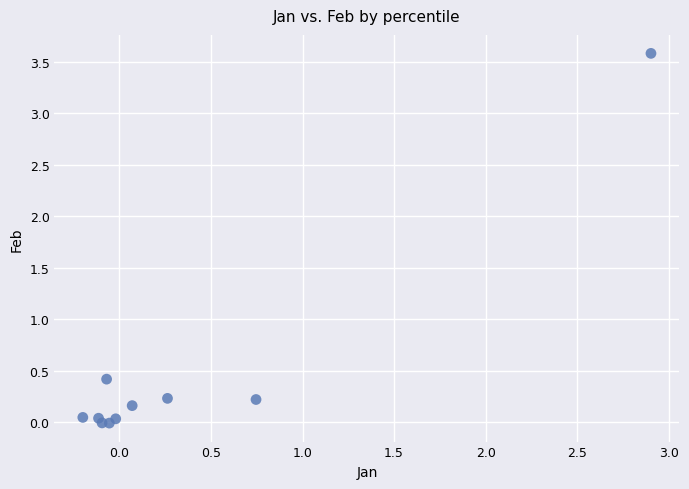

What is the range of Y values (max minus min)?

3.6